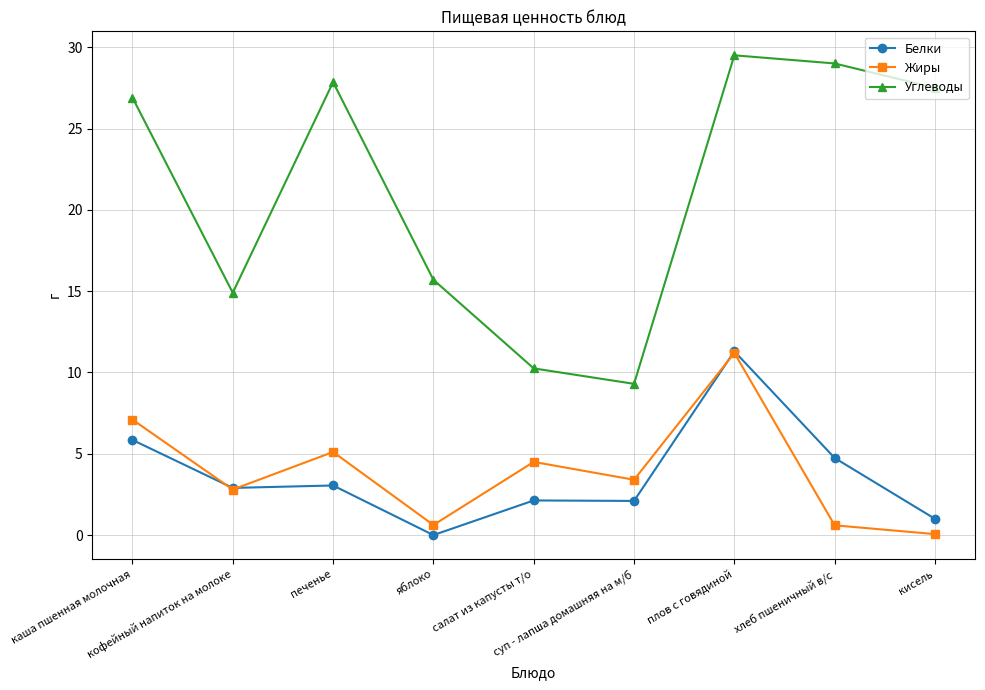

Which series has the largest range (max minus min)?

Углеводы